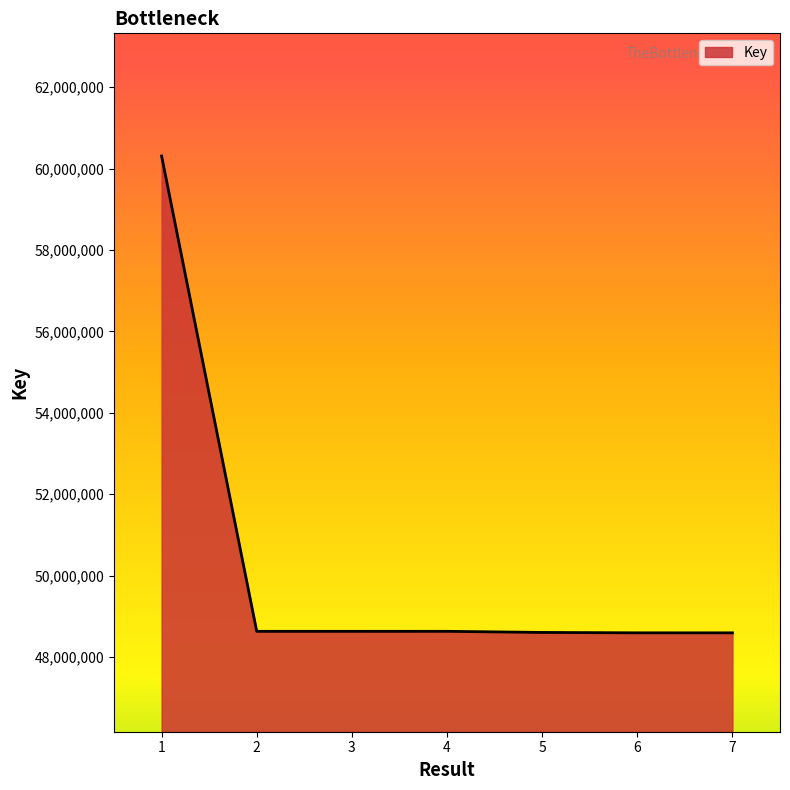

What is the sum of all values?

351987416